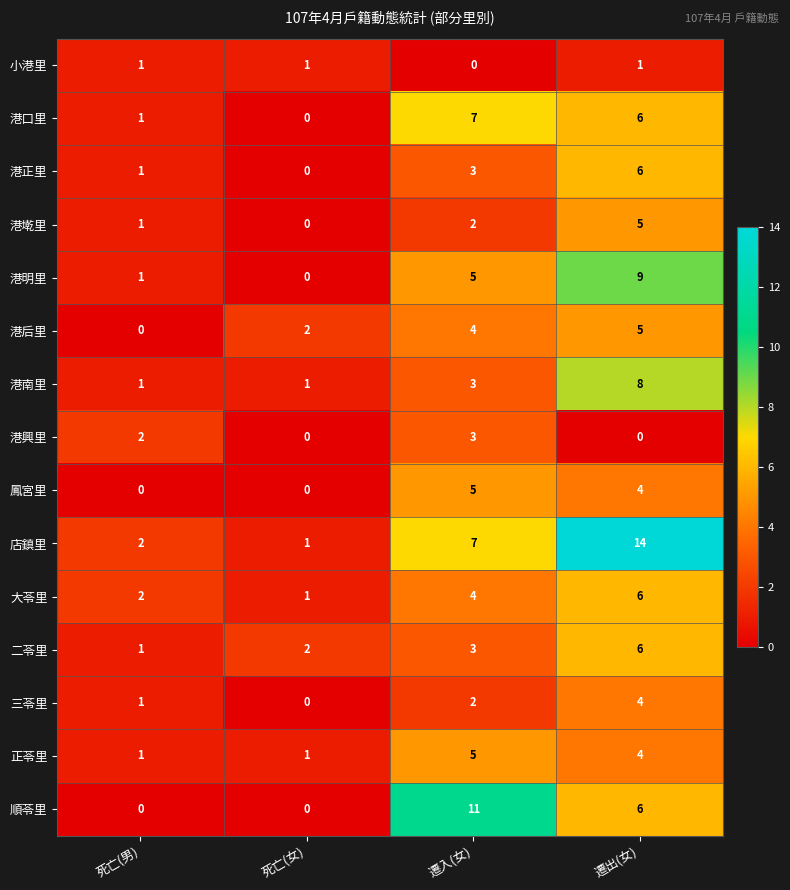

Count the 港口里 values in the range 1 to 7.

3